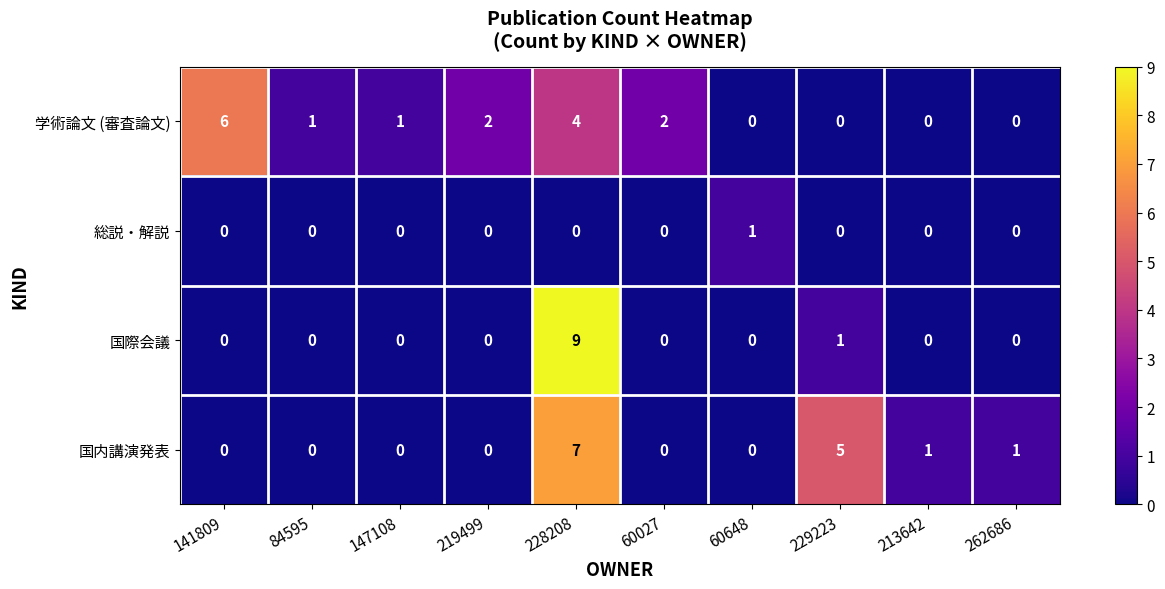

Rank the series by their maximum value, from highest to lowest.

国際会議, 国内講演発表, 学術論文 (審査論文), 総説・解説